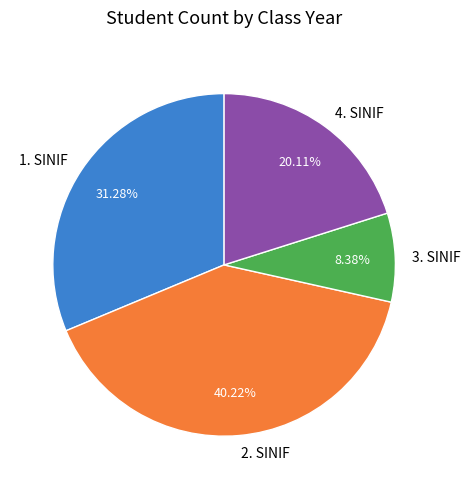

Combined, do 1. SINIF and 4. SINIF account for over 50%?

Yes